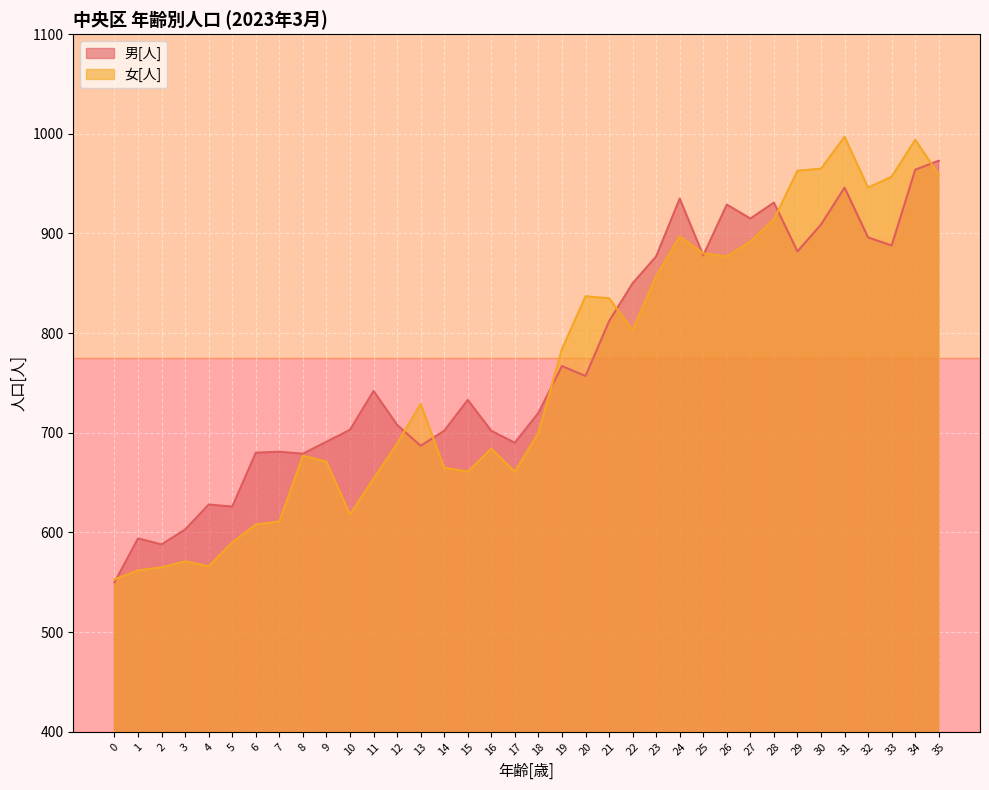

Rank the series by their maximum value, from lowest to highest.

男[人], 女[人]